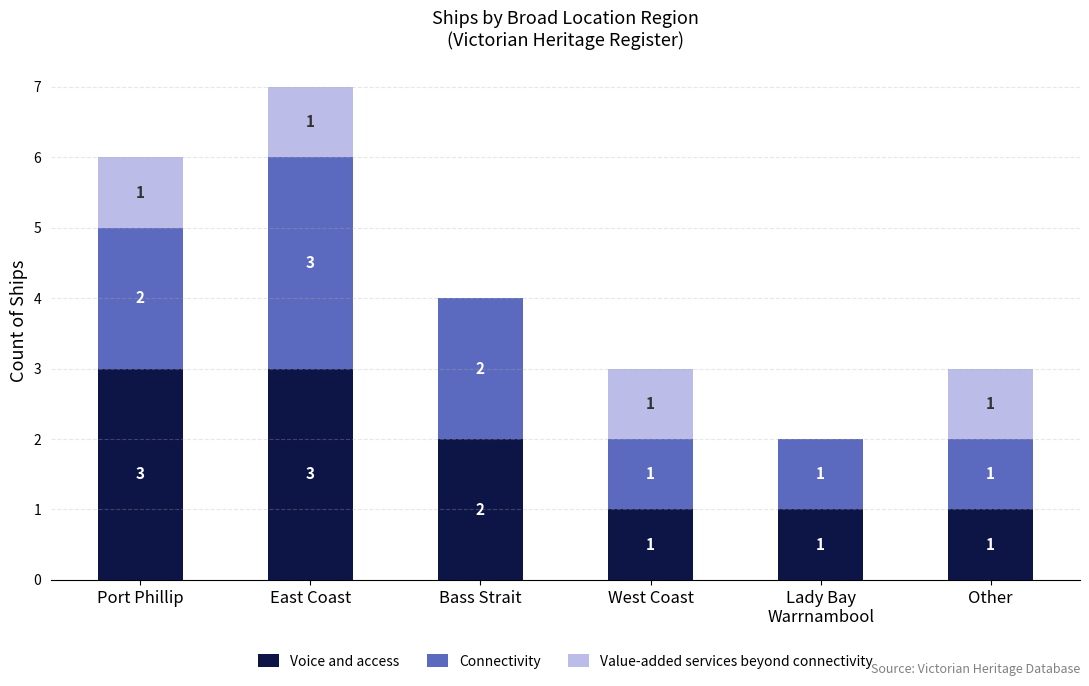

Are the bars grouped side by side (vs. stacked)?

No